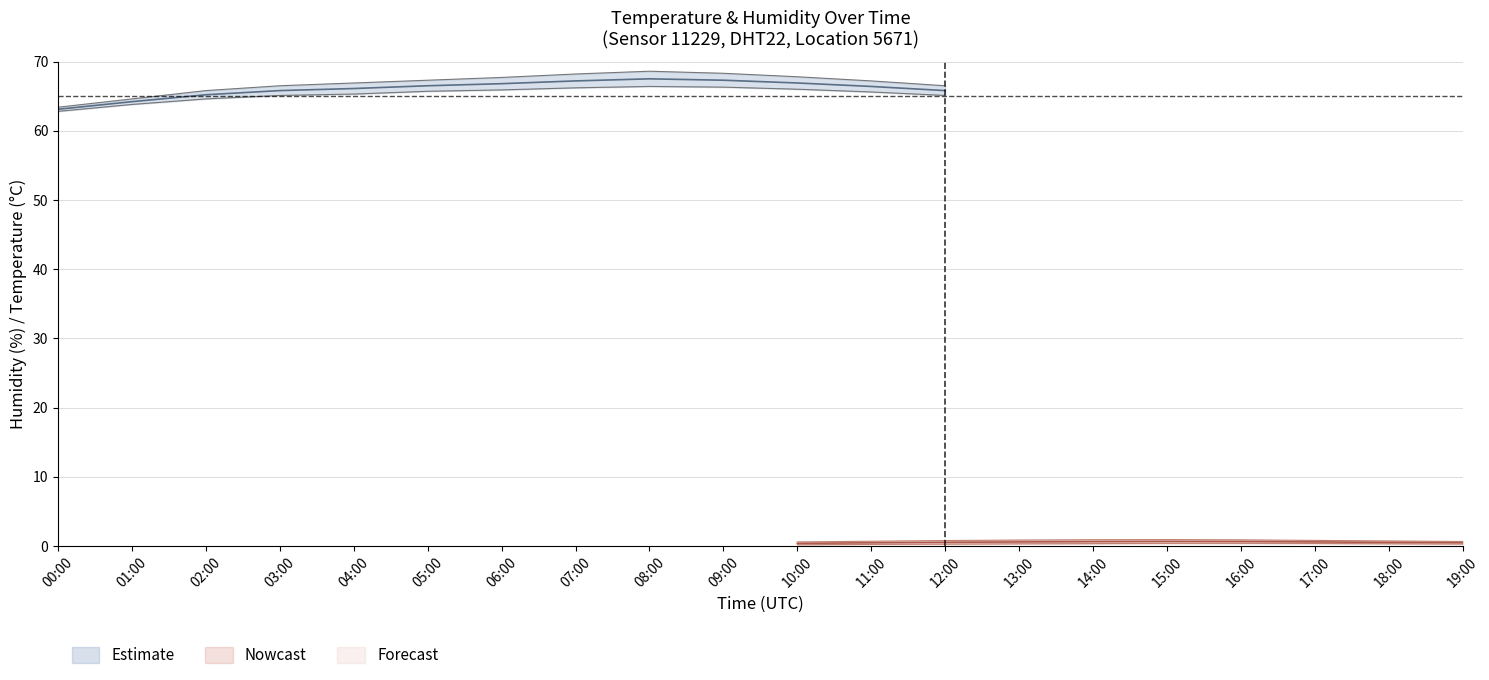

At which category is the sum across all series the highest?

08:00